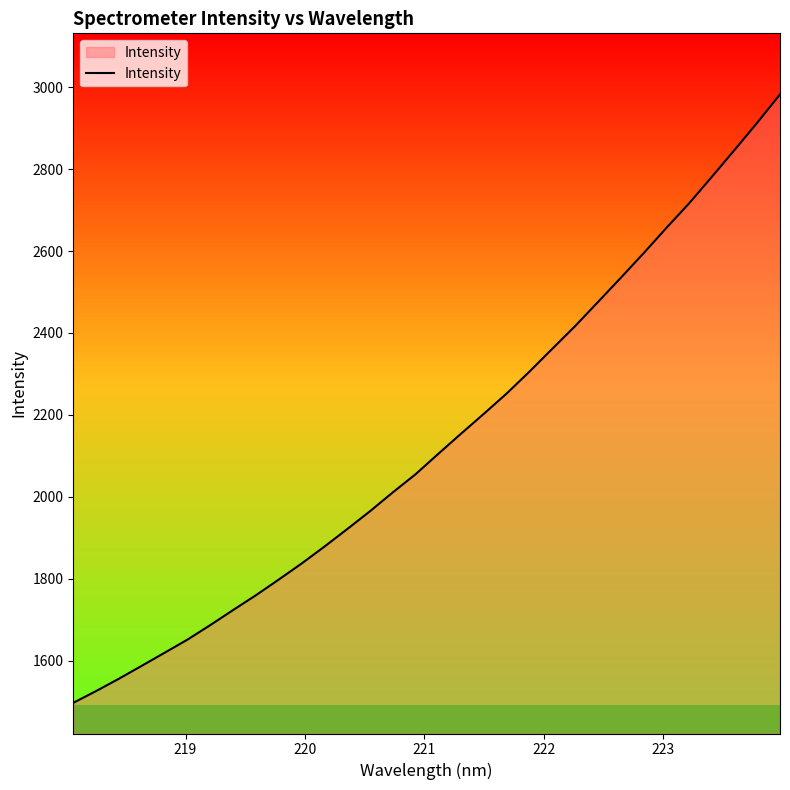

Does the chart have visible grid lines?

No